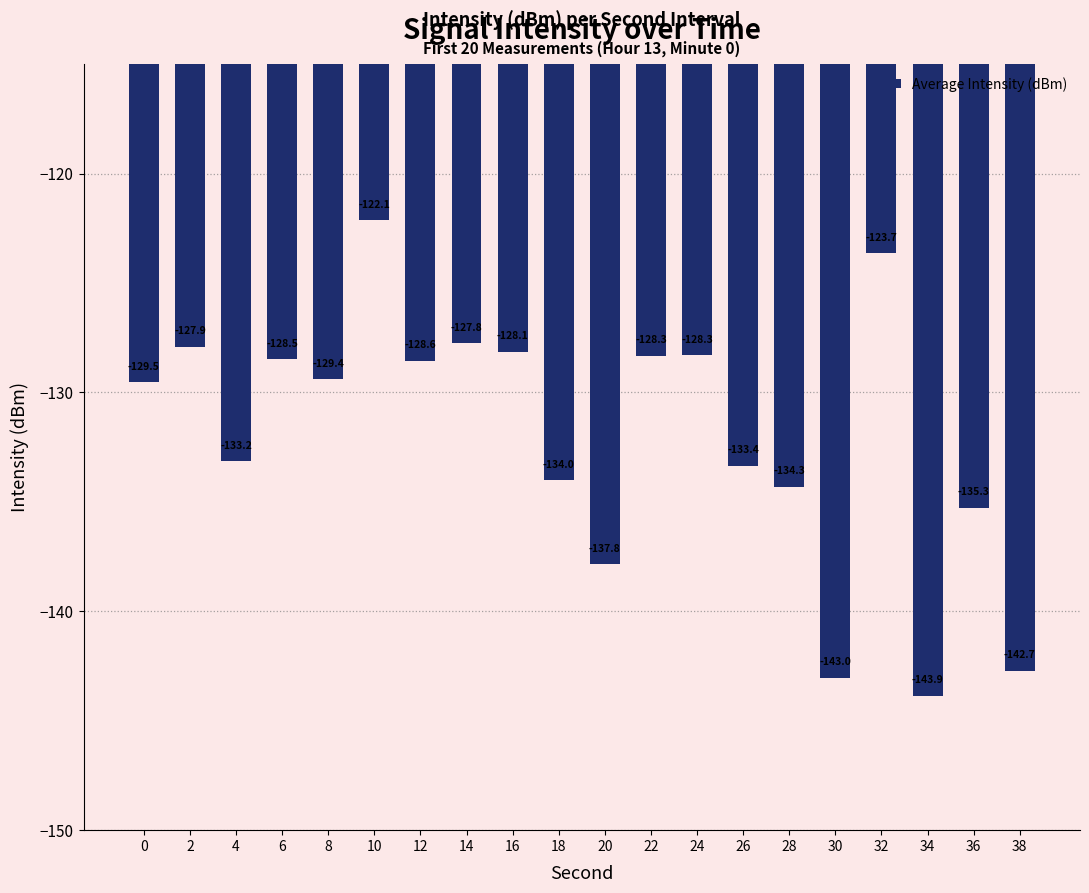

What is the change in value from 20 to 34?

-6.0